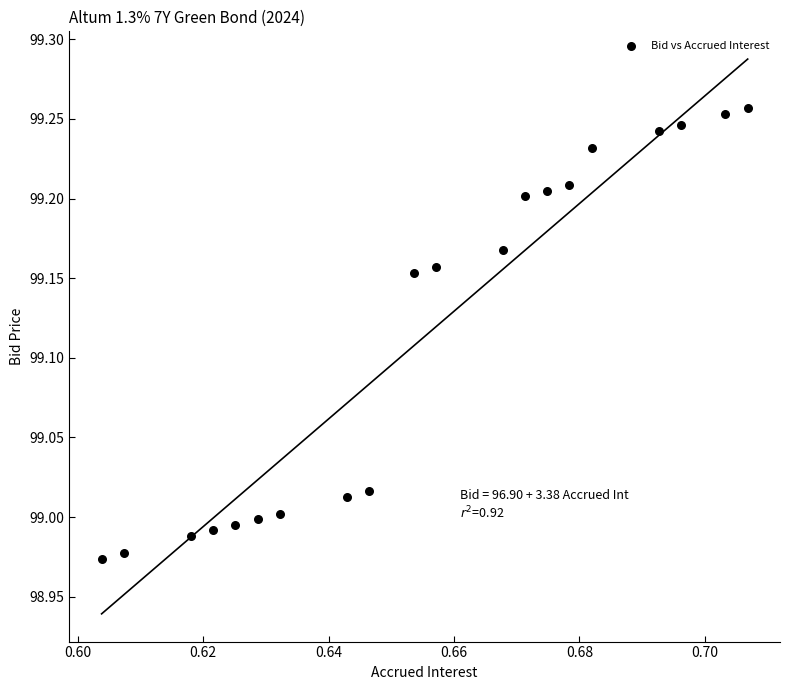

What is the range of Y values (max minus min)?

0.3